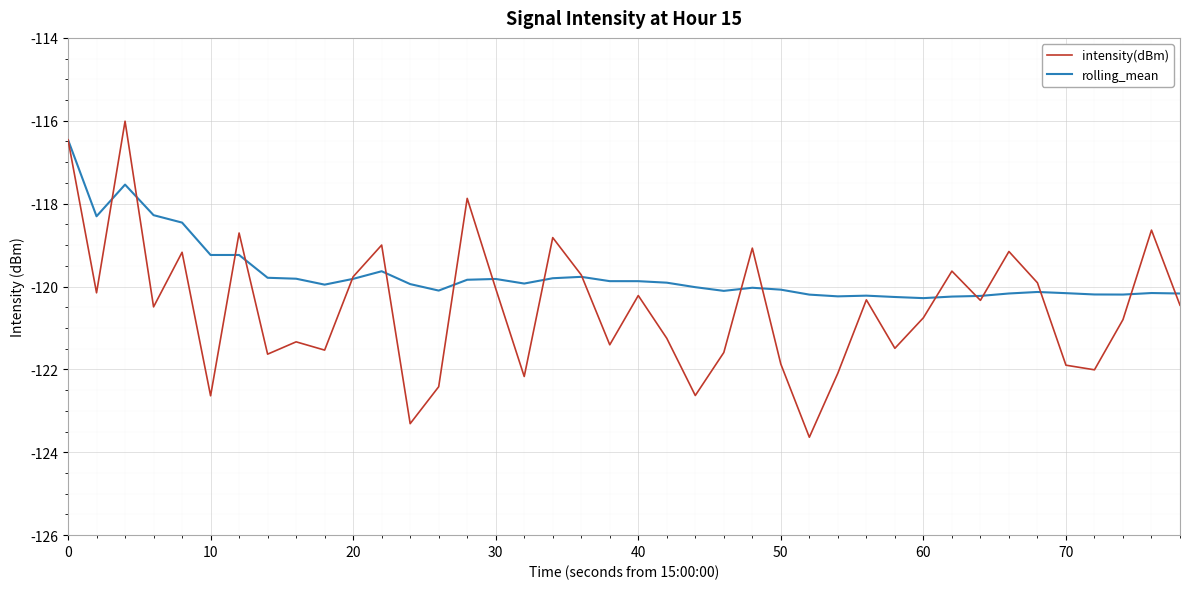

What are all the series names shown in the legend?

intensity(dBm), rolling_mean